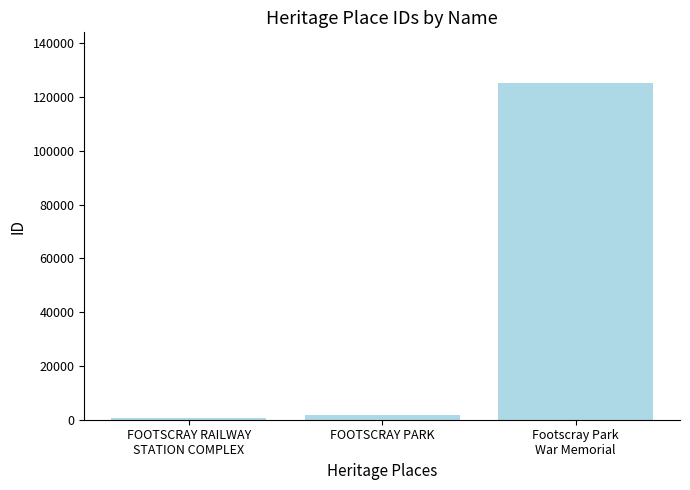

What is the maximum value shown in the chart?

125231